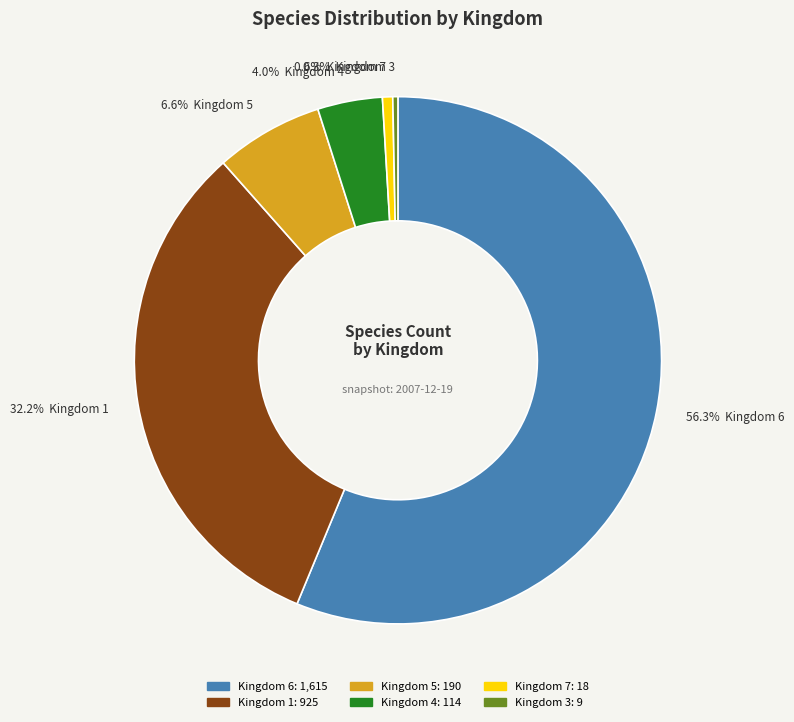

Is there any slice that represents more than half of the pie?

Yes